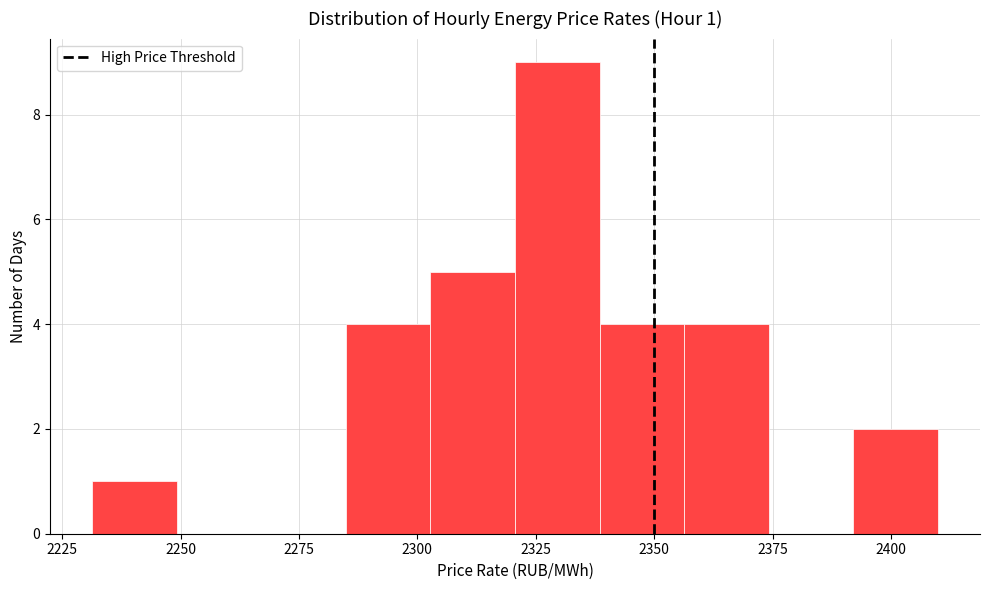

Around what value on the x-axis is the tallest bar? Give the approximate position of its centre, as read against the axis.

2330